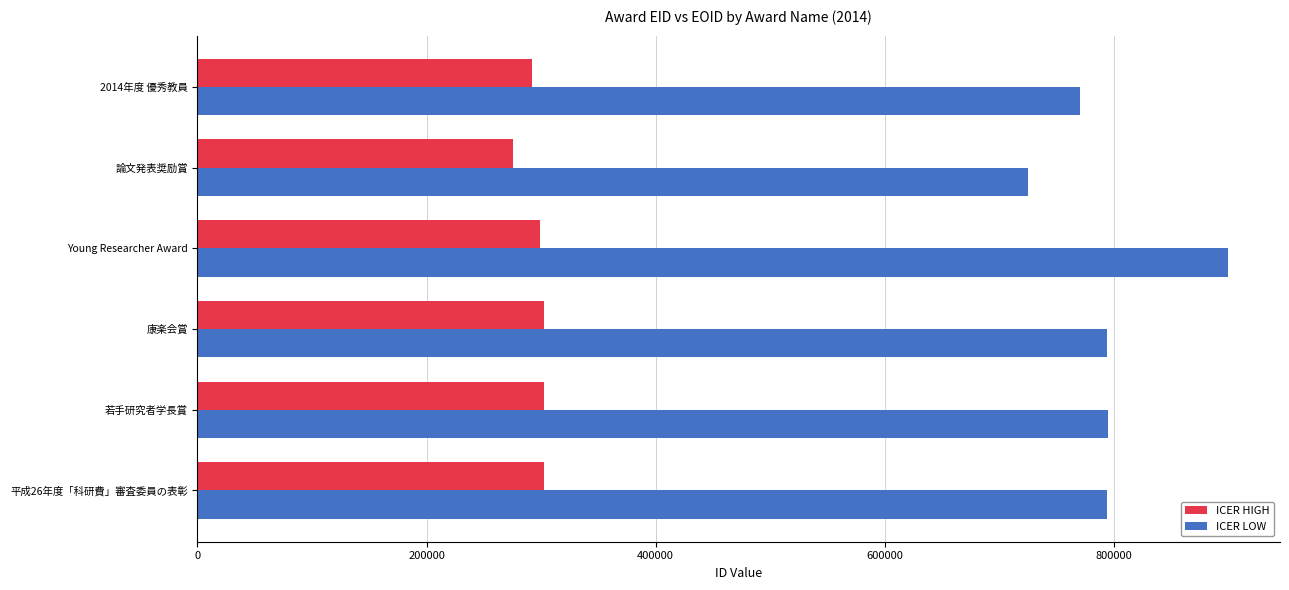

What is the maximum value shown in the chart?

900184